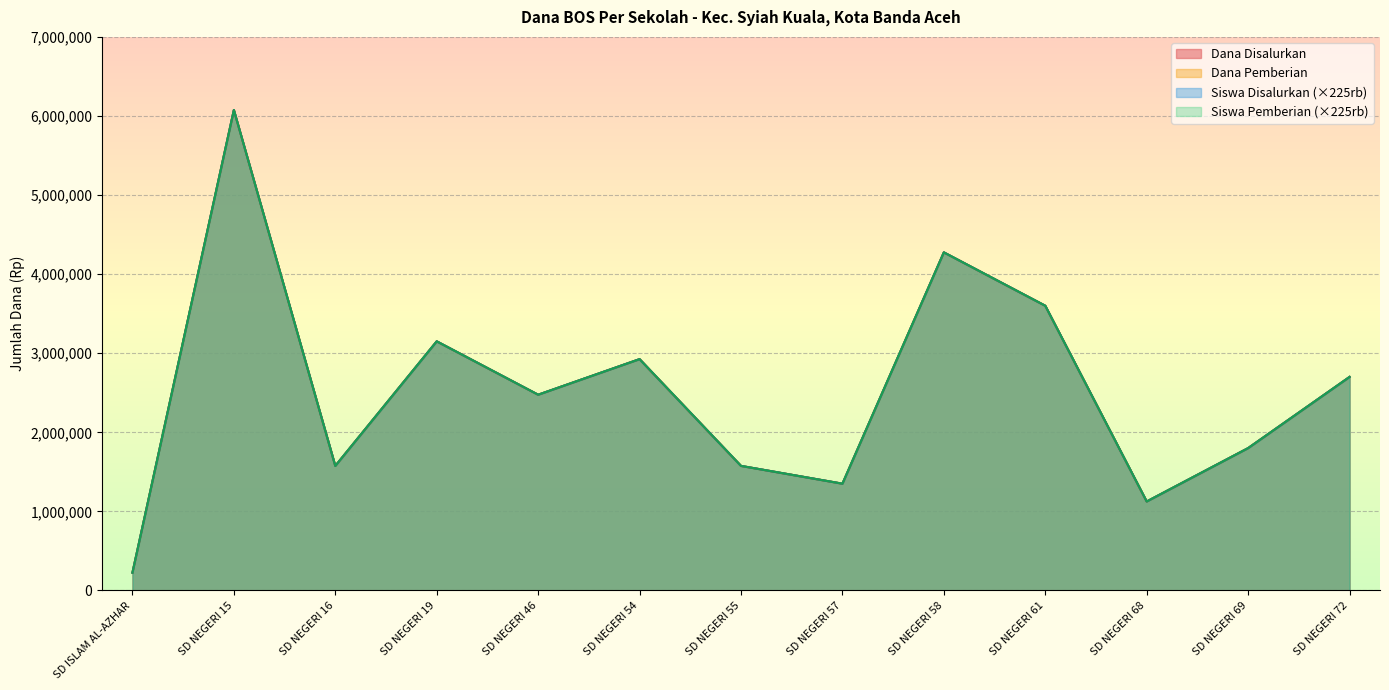

How many categories are shown in the chart?

13